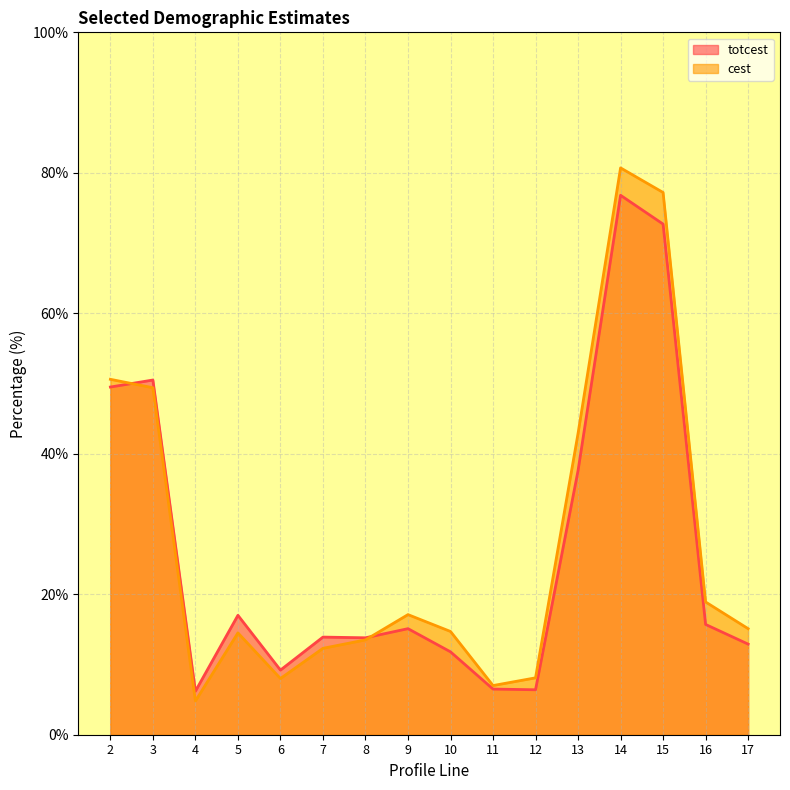

How many times do cest and totcest cross each other?

2